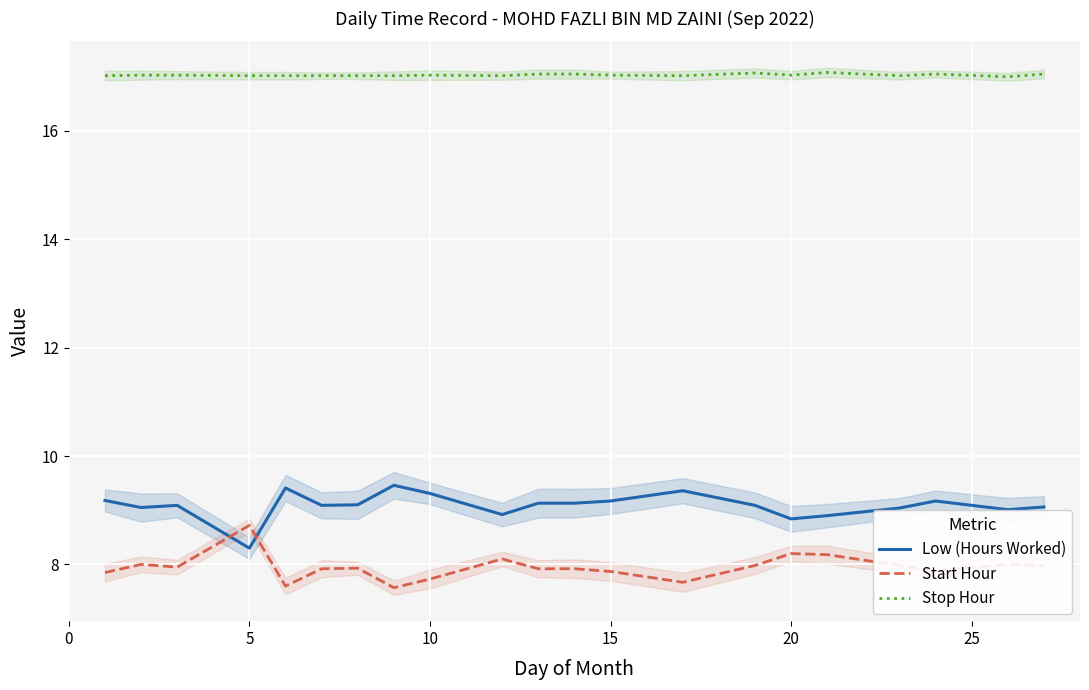

Which series has the largest total across all categories?

Stop Hour